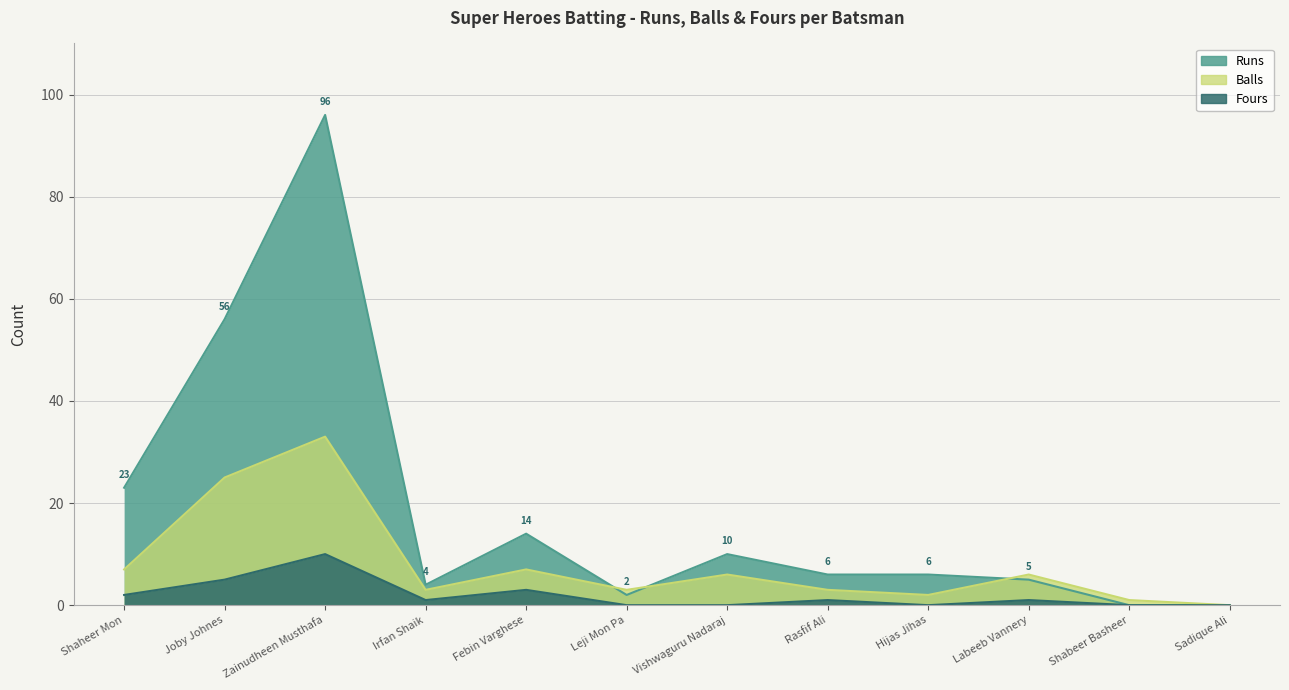

In Balls, how many points are higher than both neighbors (excluding endpoints)?

4